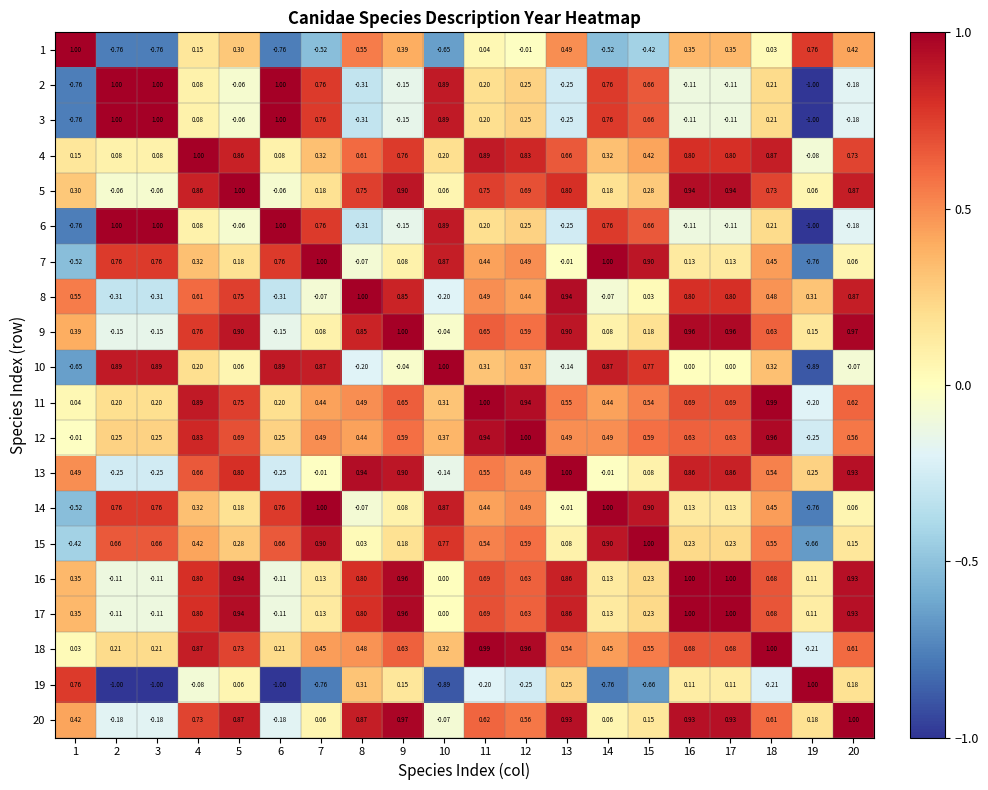

Is the value of 20 at 11 greater than the value of 16 at 7?

Yes